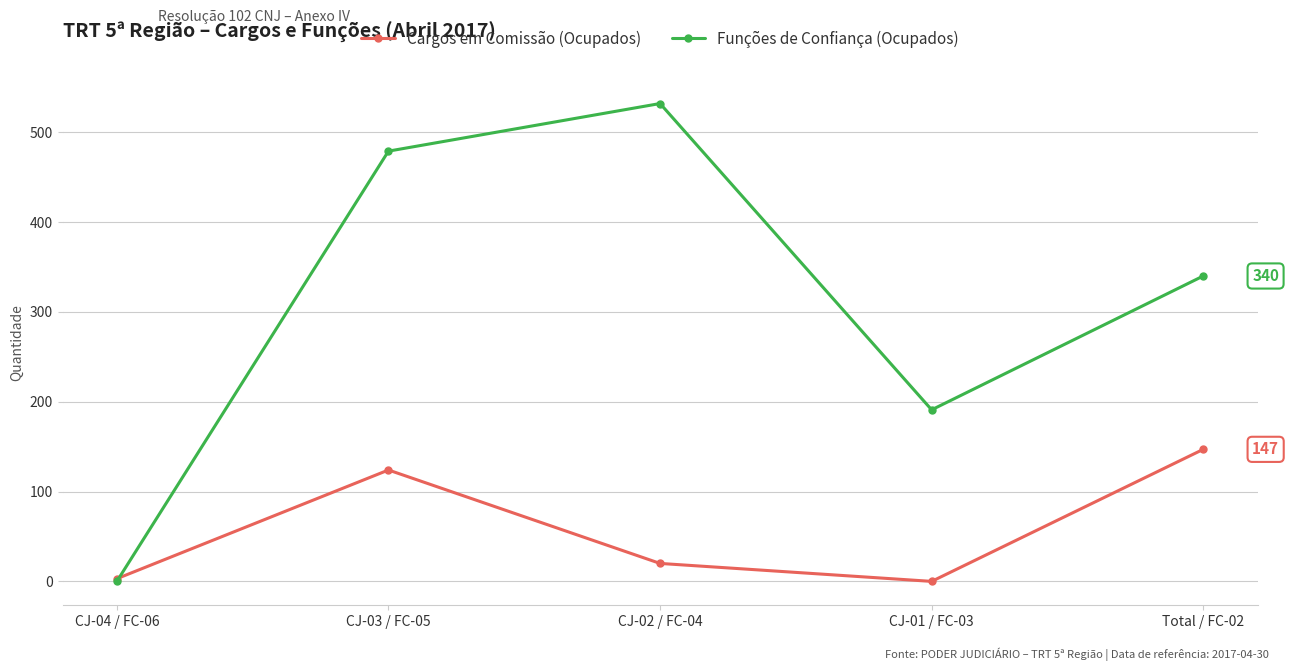

At which label is Funções de Confiança (Ocupados) closest to 266?

Total / FC-02